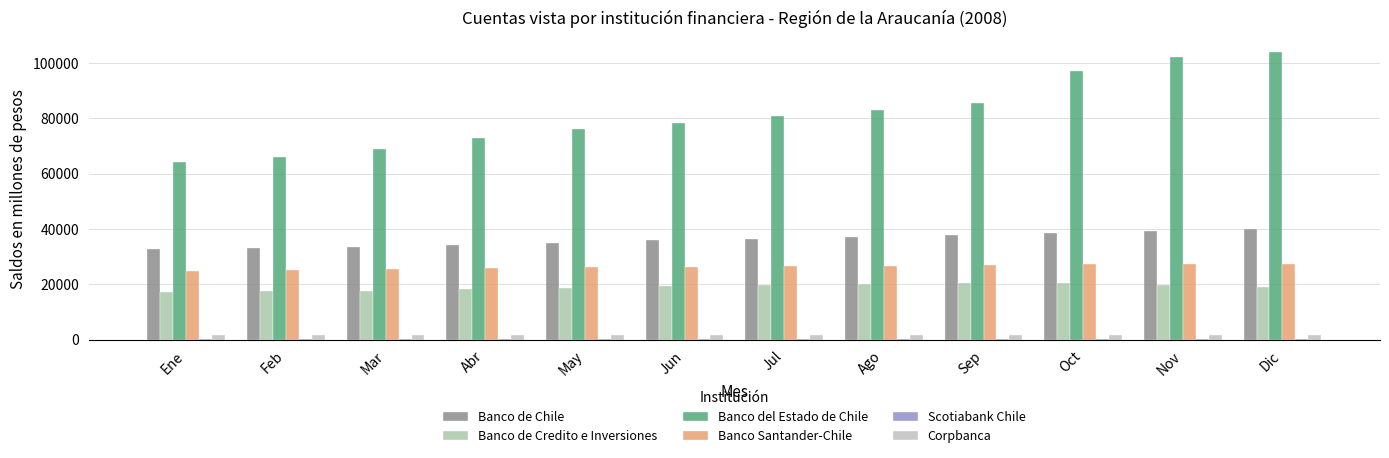

How many series are shown in this chart?

6